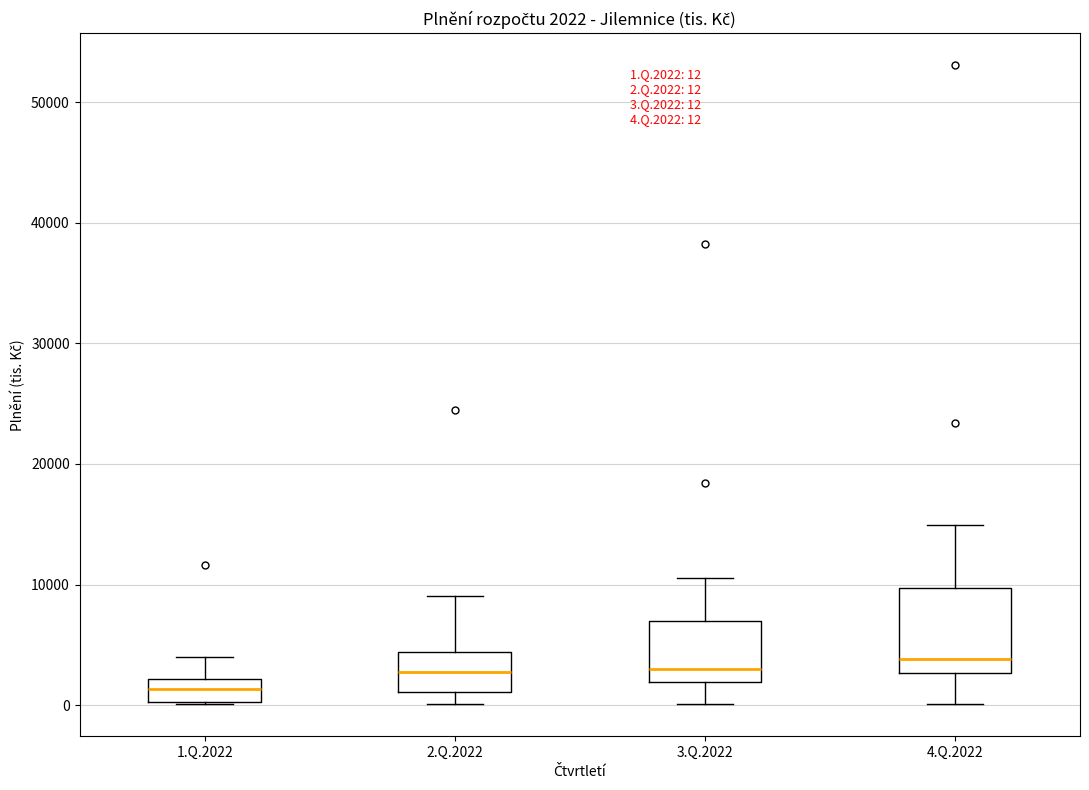

Which box is the tallest, from its lower edge to its upper edge?

4.Q.2022